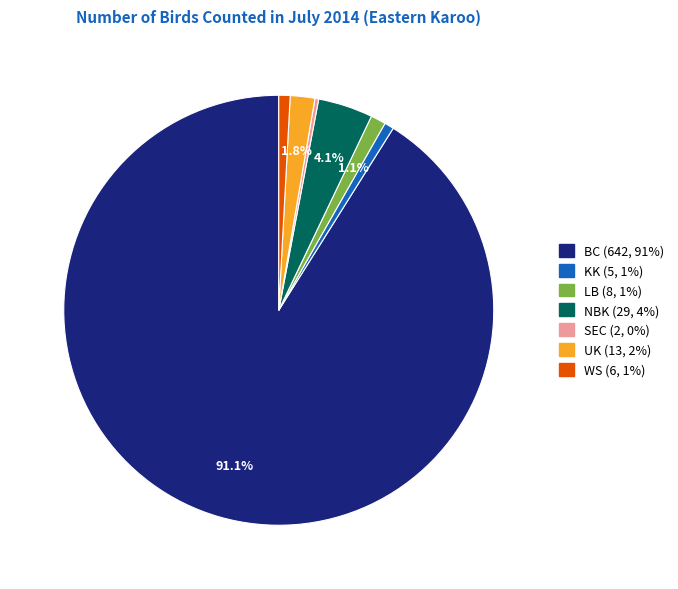

Which slice is the largest?

BC